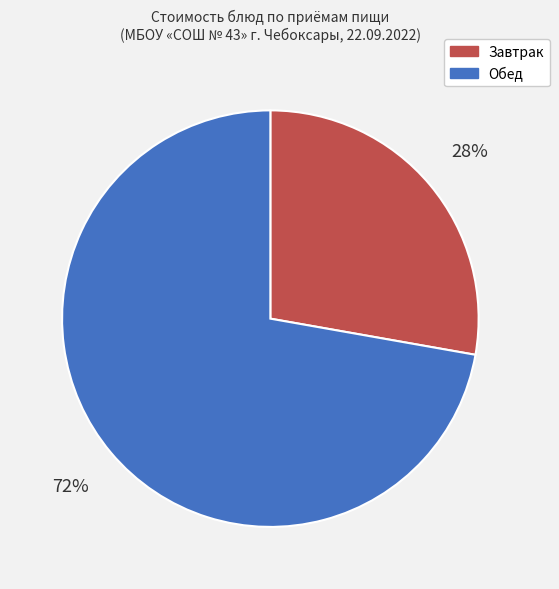

Do Обед and Завтрак together represent more than half of the pie?

Yes